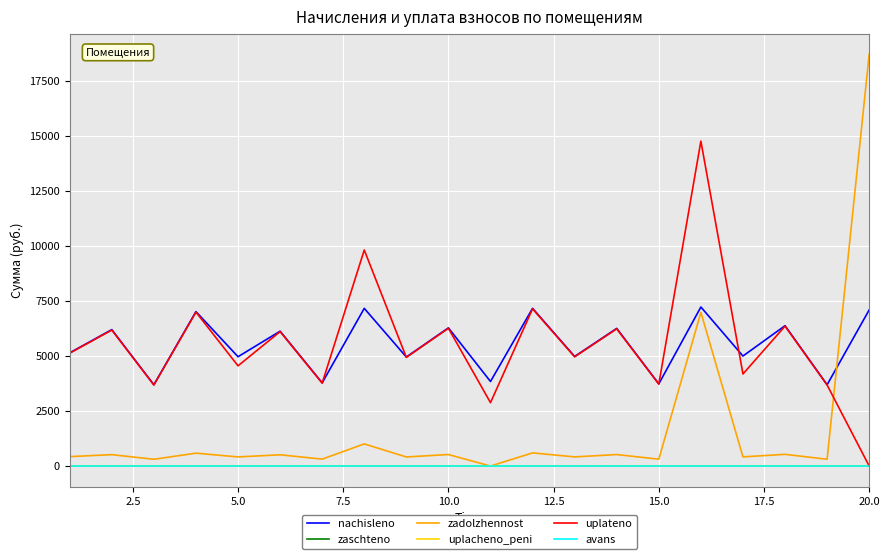

True or false: uplacheno_peni has more than 2 interior local peaks.

False